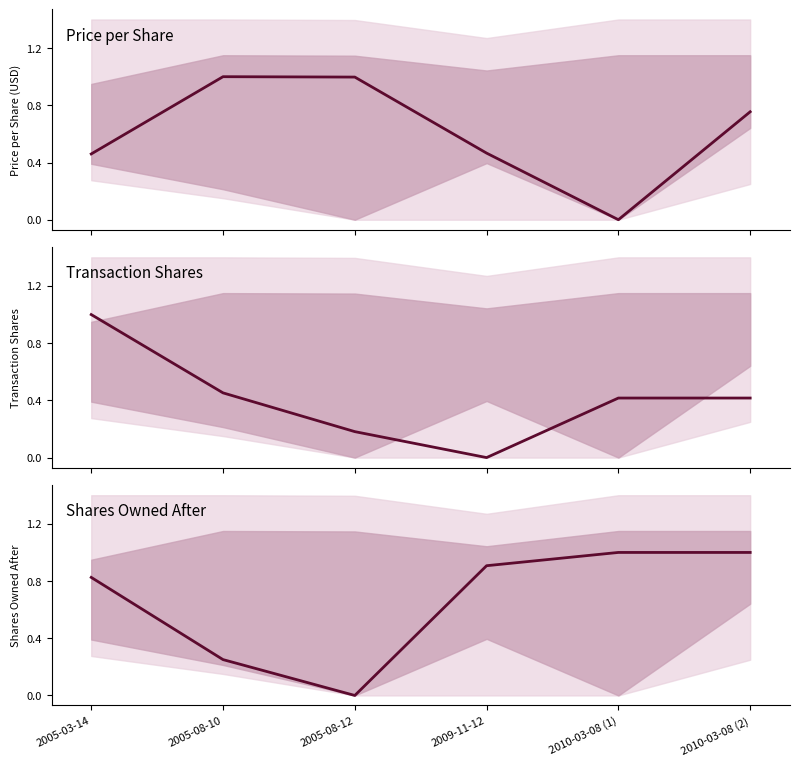

Is it true that transactionShares equals 0.2 at 2010-03-08 (1)?

False